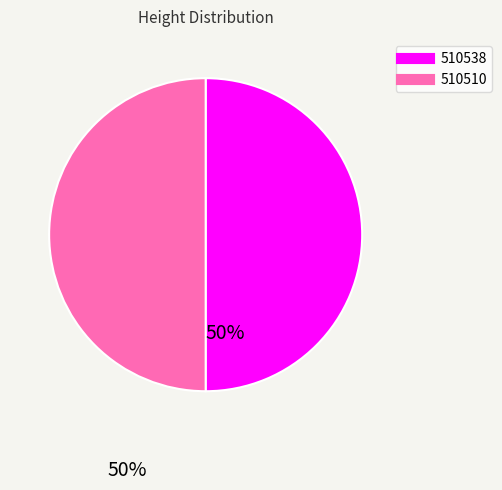

The 510510 slice represents 50% of the pie. True or false?

True